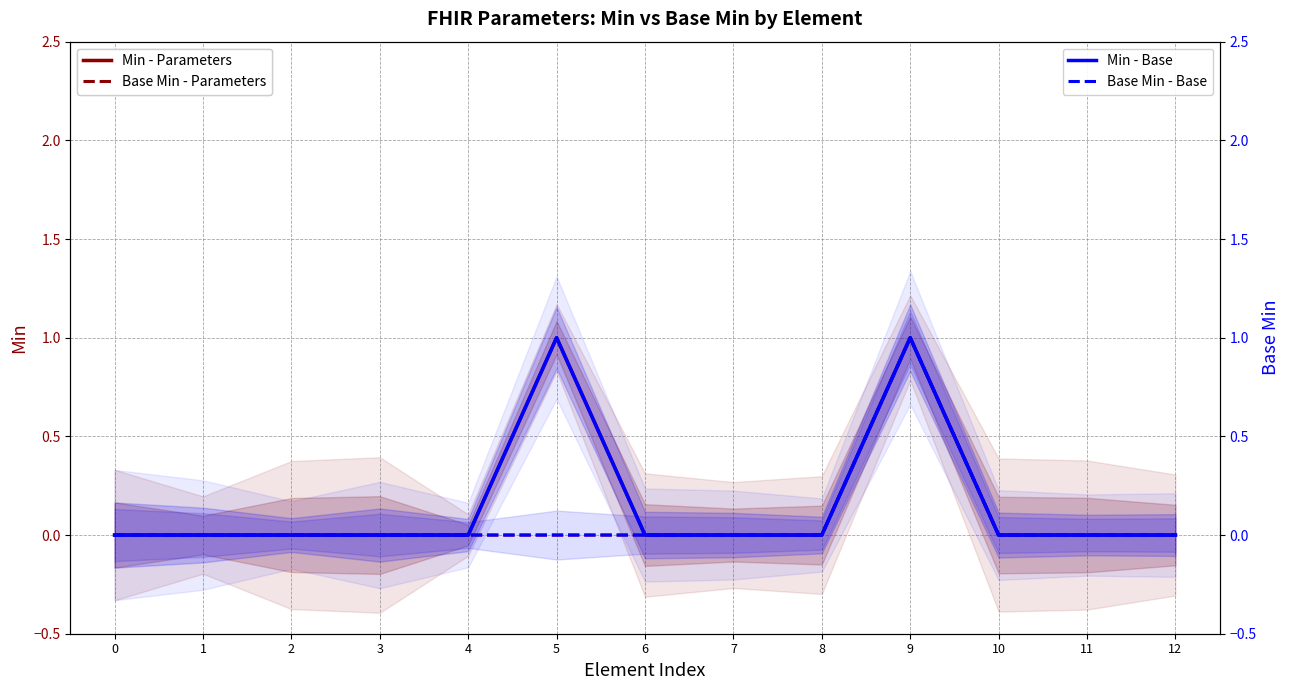

How many values in the Min - Parameters series exceed 0?

2